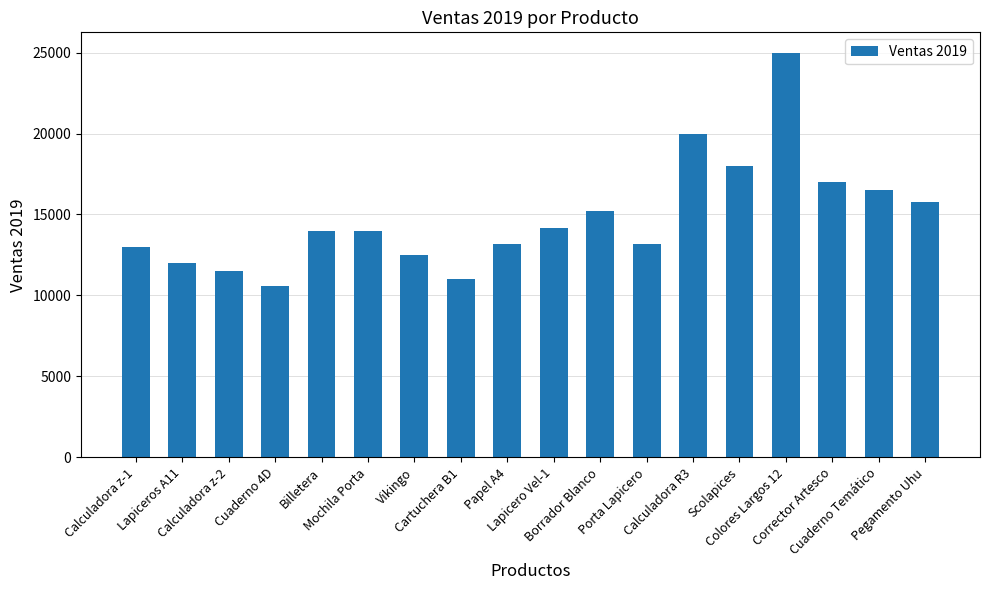

What is the smallest value displayed?

10600